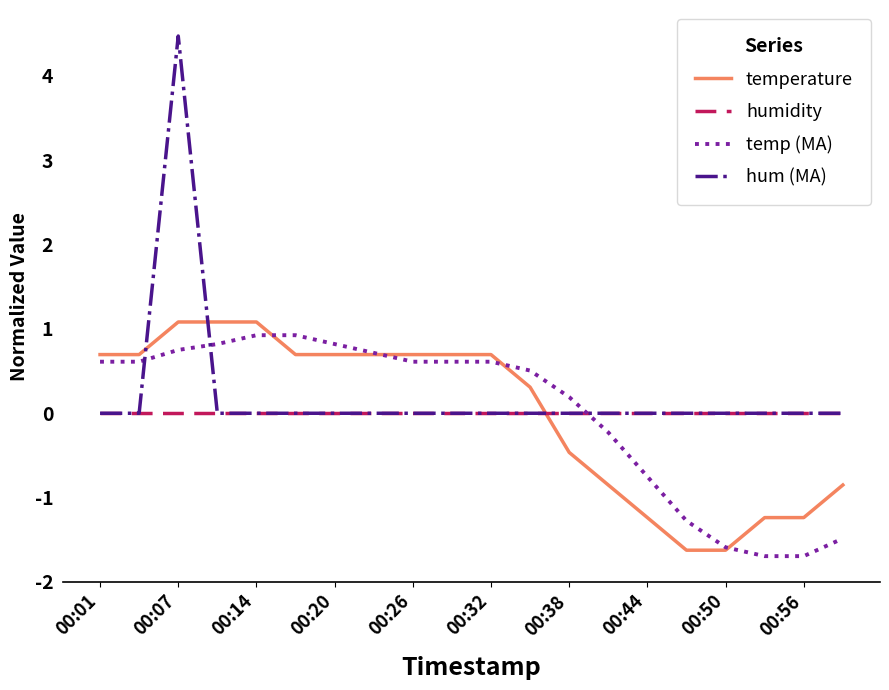

Which series has the widest spread of values?

hum (MA)